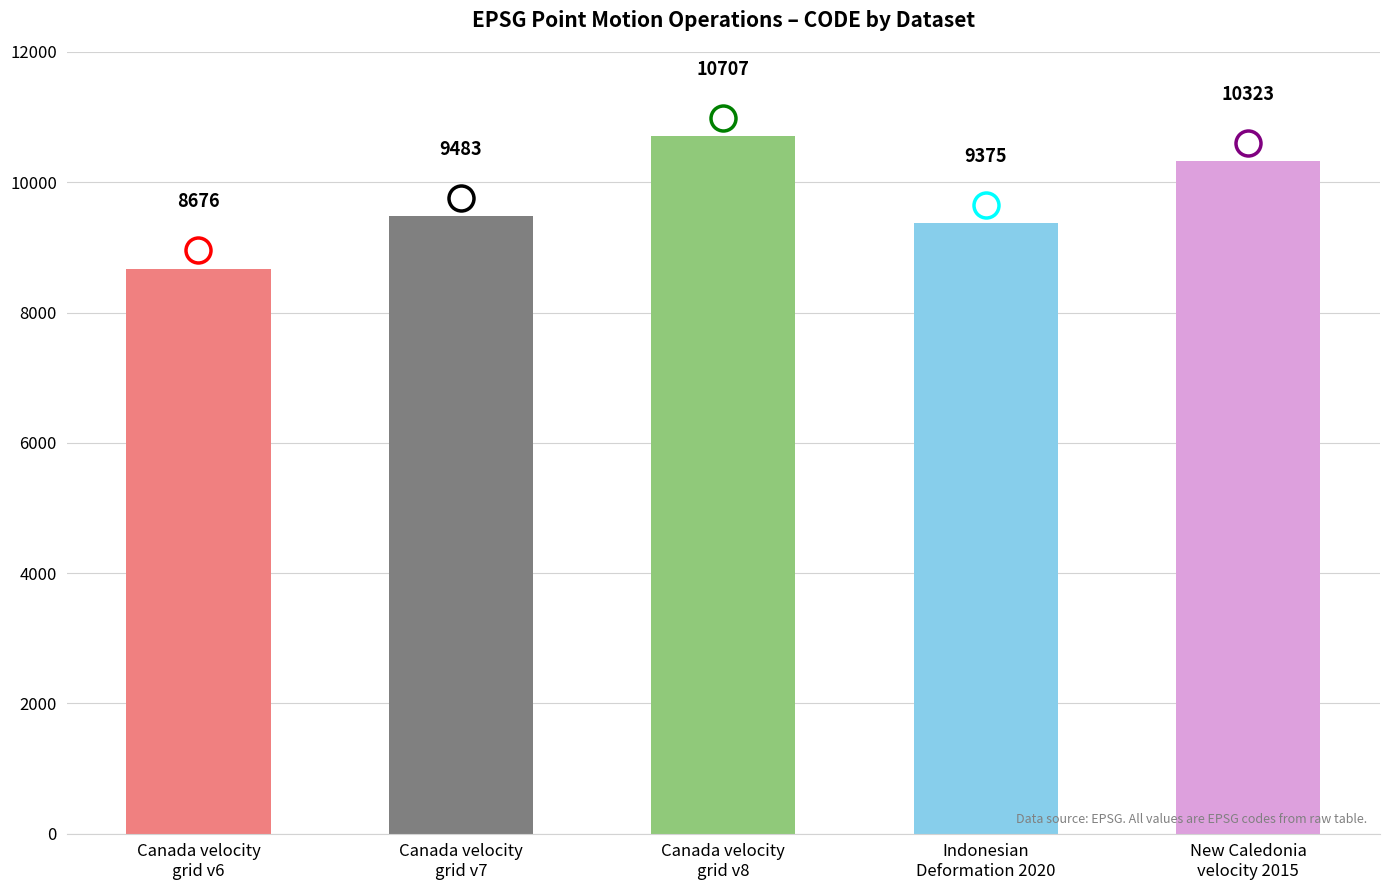

What is the approximate value at Indonesian
Deformation 2020?

9375